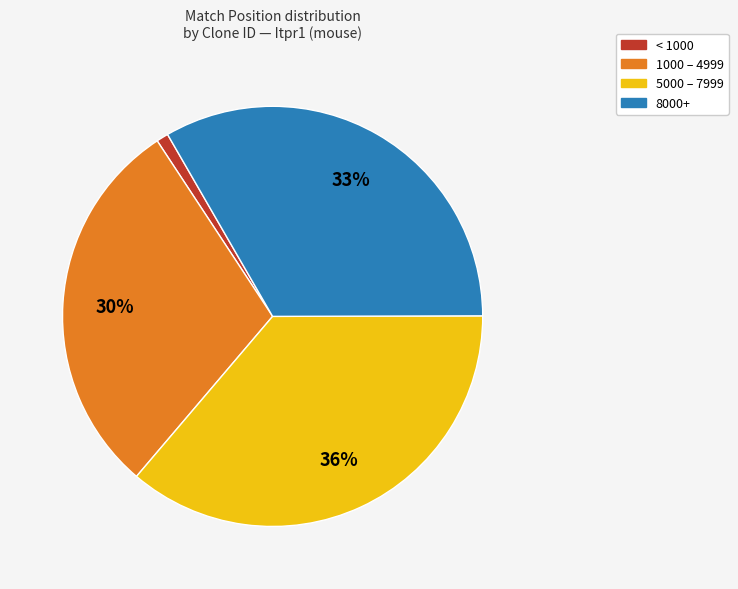

To the nearest percent, what is the difference between the largest and smallest slice percentages?

35%